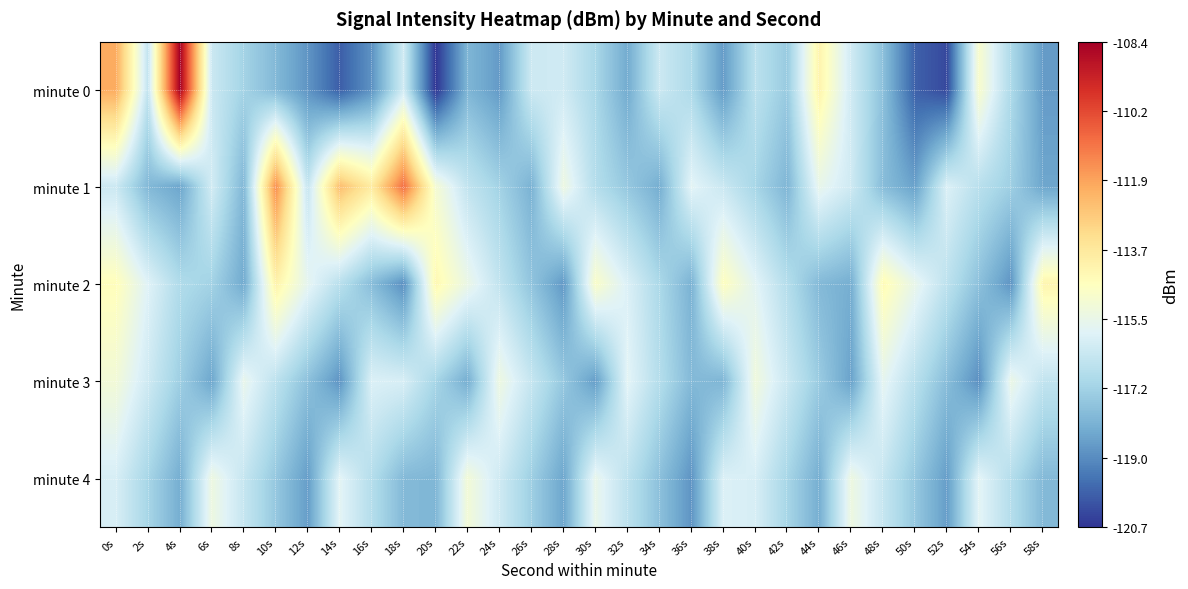

Reading left to right, extract all data points from this chart.

minute 0: 0s=-112.1	2s=-116.5	4s=-108.4	6s=-116.3	8s=-117.2	10s=-117.9	12s=-118.8	14s=-119.9	16s=-118.8	18s=-116.2	20s=-120.7	22s=-118.0	24s=-118.7	26s=-116.2	28s=-116.2	30s=-117.0	32s=-118.3	34s=-116.3	36s=-116.9	38s=-118.6	40s=-116.6	42s=-117.4	44s=-114.1	46s=-116.2	48s=-117.7	50s=-119.9	52s=-120.3	54s=-114.9	56s=-117.0	58s=-118.6
minute 1: 0s=-116.3	2s=-117.9	4s=-118.4	6s=-116.1	8s=-118.0	10s=-111.5	12s=-116.4	14s=-112.5	16s=-113.8	18s=-110.9	20s=-115.0	22s=-116.5	24s=-117.2	26s=-118.1	28s=-115.3	30s=-116.8	32s=-117.5	34s=-118.2	36s=-115.7	38s=-116.3	40s=-117.1	42s=-118.0	44s=-115.5	46s=-116.2	48s=-117.8	50s=-118.5	52s=-115.9	54s=-116.7	56s=-117.3	58s=-118.4
minute 2: 0s=-114.5	2s=-115.8	4s=-116.9	6s=-117.2	8s=-118.3	10s=-114.1	12s=-115.6	14s=-116.7	16s=-117.8	18s=-118.9	20s=-114.3	22s=-115.4	24s=-116.5	26s=-117.6	28s=-118.7	30s=-114.8	32s=-115.9	34s=-117.0	36s=-118.1	38s=-114.6	40s=-115.7	42s=-116.8	44s=-117.9	46s=-118.2	48s=-114.4	50s=-115.5	52s=-116.6	54s=-117.7	56s=-118.8	58s=-114.2
minute 3: 0s=-115.1	2s=-116.2	4s=-117.3	6s=-118.4	8s=-115.5	10s=-116.6	12s=-117.7	14s=-118.8	16s=-115.9	18s=-116.0	20s=-117.1	22s=-118.2	24s=-115.3	26s=-116.4	28s=-117.5	30s=-118.6	32s=-115.7	34s=-116.8	36s=-117.9	38s=-118.0	40s=-115.2	42s=-116.3	44s=-117.4	46s=-118.5	48s=-115.6	50s=-116.7	52s=-117.8	54s=-118.9	56s=-115.4	58s=-116.5
minute 4: 0s=-116.0	2s=-117.1	4s=-118.2	6s=-115.3	8s=-116.4	10s=-117.5	12s=-118.6	14s=-115.7	16s=-116.8	18s=-117.9	20s=-118.0	22s=-115.1	24s=-116.2	26s=-117.3	28s=-118.4	30s=-115.5	32s=-116.6	34s=-117.7	36s=-118.8	38s=-115.9	40s=-116.0	42s=-117.1	44s=-118.2	46s=-115.3	48s=-116.4	50s=-117.5	52s=-118.6	54s=-115.7	56s=-116.8	58s=-117.9